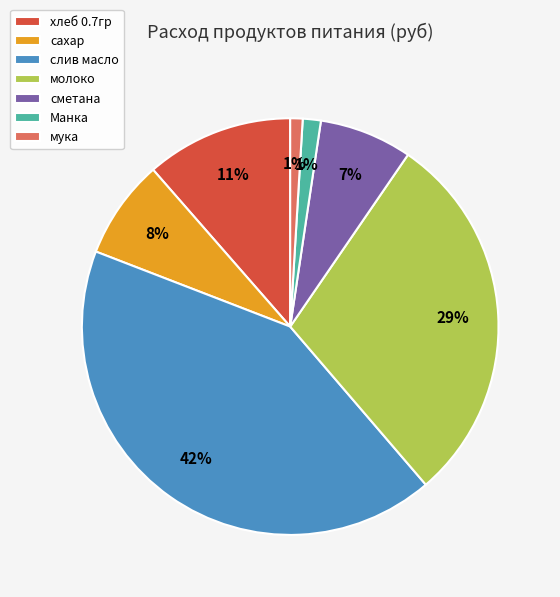

Which slice is the largest?

слив масло